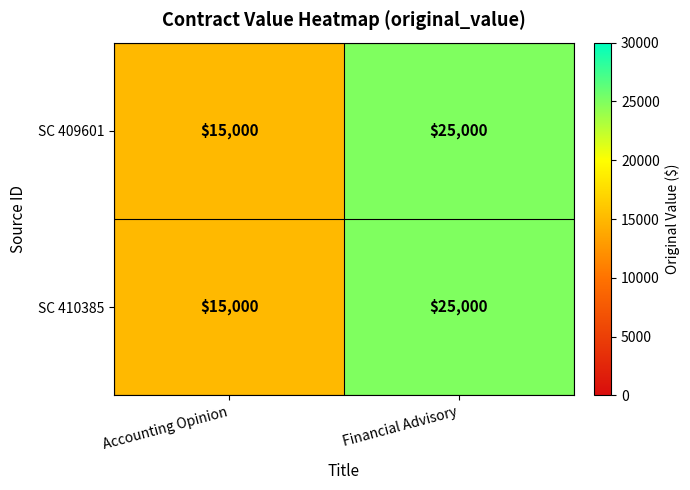

How many distinct data groups are displayed?

2